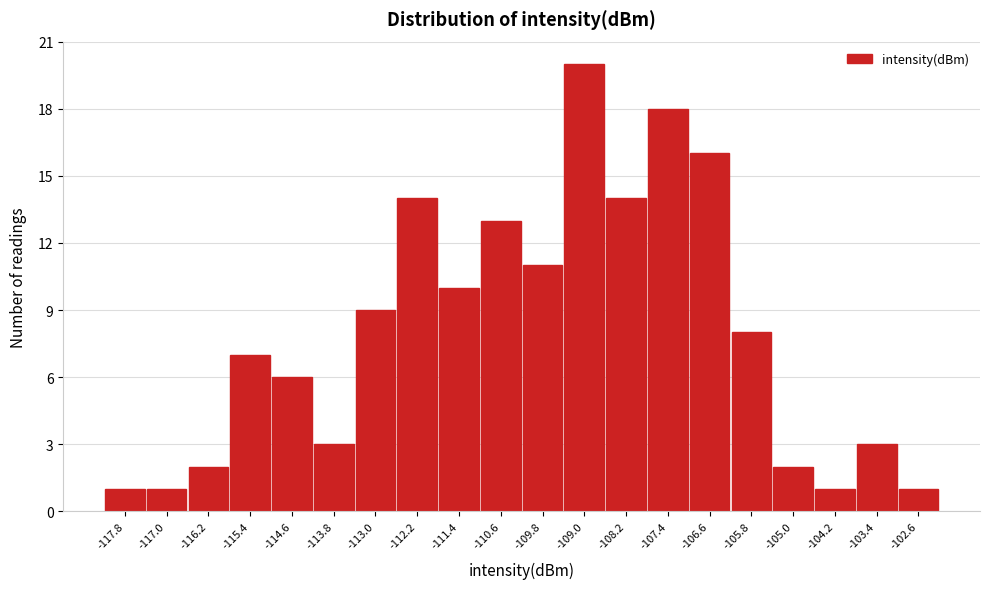

How tall is the bar that spans -116.6 to -115.8 on the x-axis? Neither the bar edges nor the heights are printed on the chart, so give them approximately, as read against the axes.

2